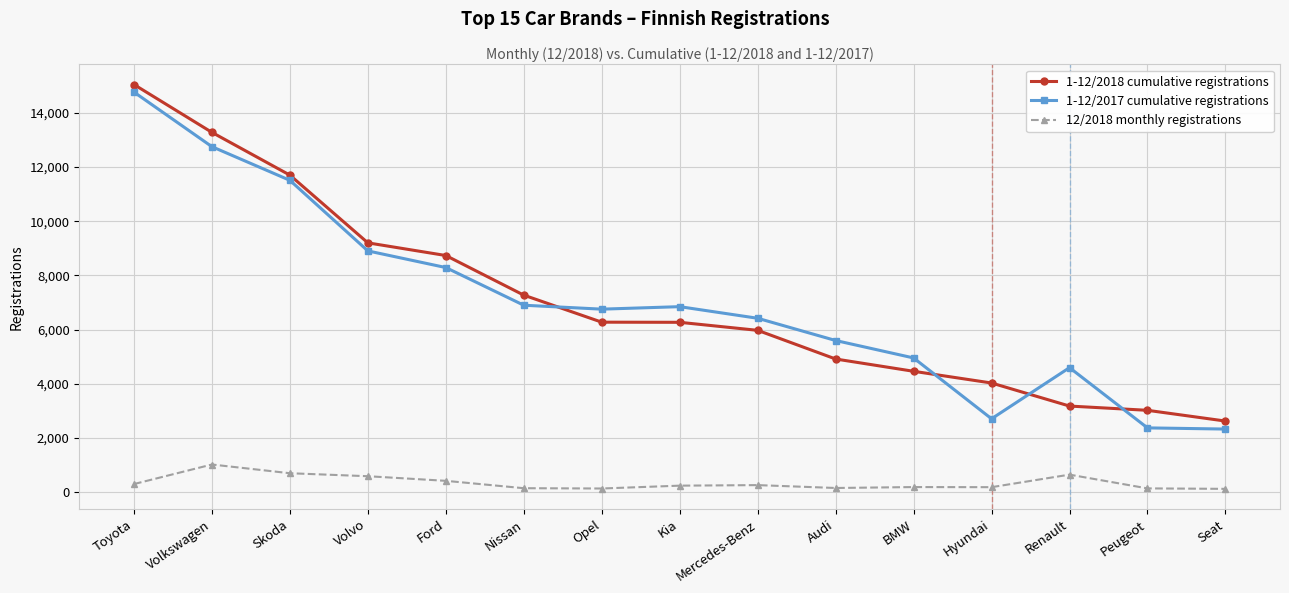

What position from the left is Kia?

8